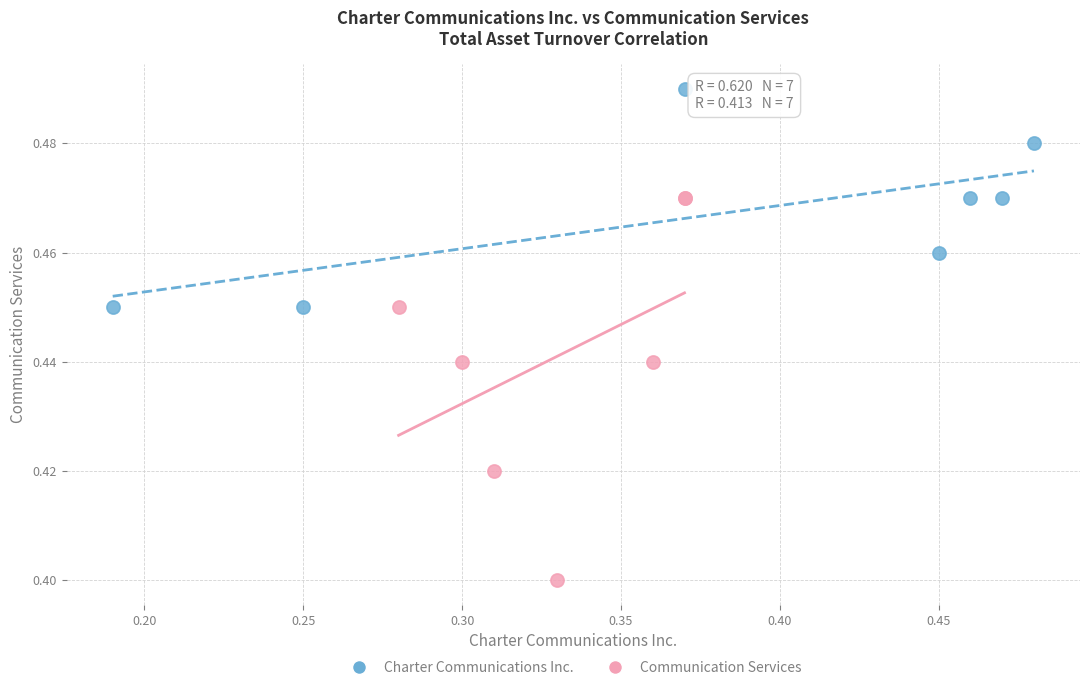

Which series has the largest Y range (max minus min)?

Communication Services